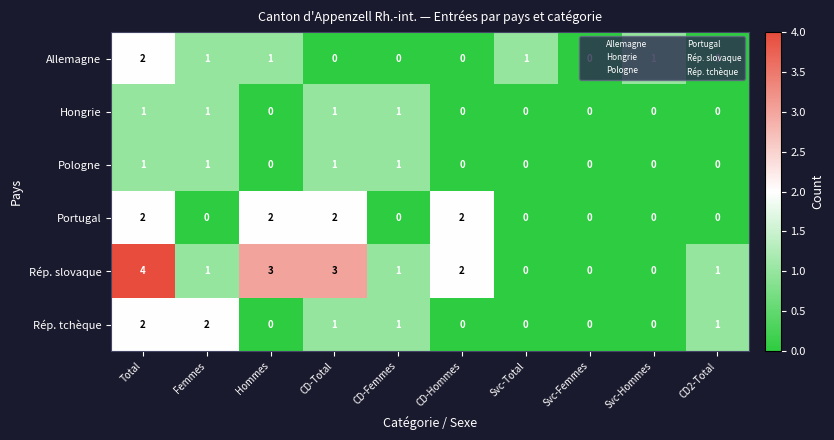

What is the sum of all Allemagne values?

6